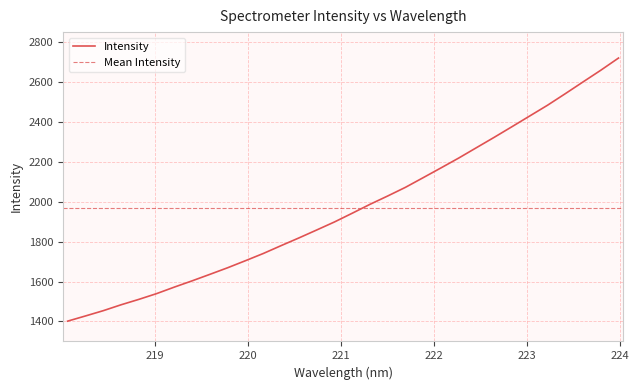

What is the minimum value shown in the chart?

1401.9